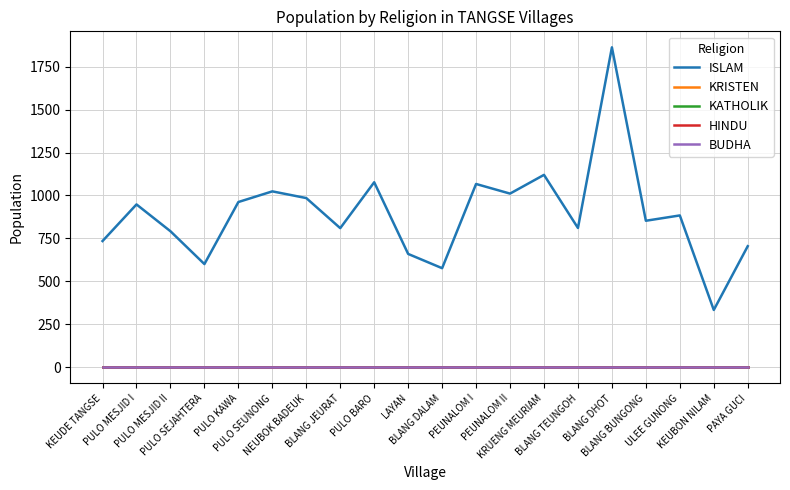

Does the chart have visible grid lines?

Yes